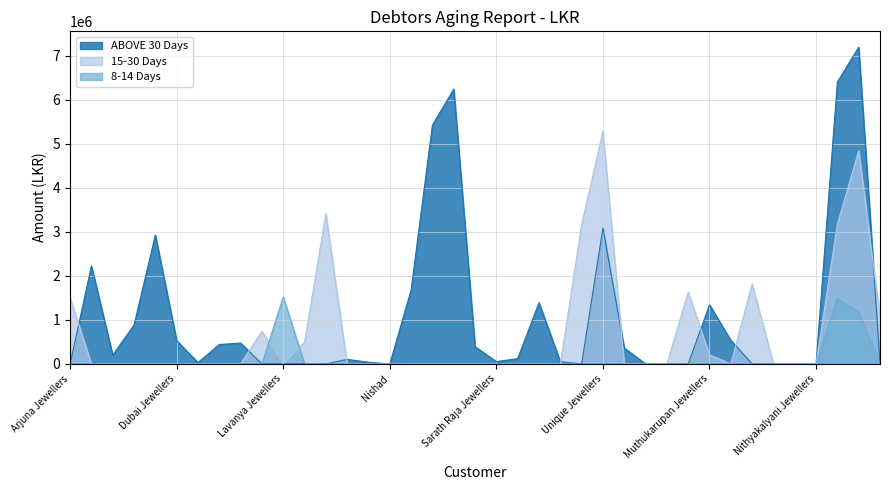

Reading left to right, transcribe all the data shown in this chart.

ABOVE 30 Days: Arjuna Jewellers=0	Ashmar Jewellers=2225148	Ashvini=200000	Ather De Silva=886031	Bama Jewellers=2925579	Dubai Jewellers=528625	Fazly Haji=32500	Jewel Lanka - Trinco=440810	JS Jewellers - Kalutara=474780	Karans Jewellers=0	Lavanya Jewellers=0	Mallika Hemachandra=0	Naga Jewellers=0	Nagalingams=103300	New Lalitha Jewellers=38862	Nishad=0	Praba Jewellers=1681312	Pushpa Negambo=5427982	Raja Jewellers=6243029	Sajahan Haji=390365	Sarath Raja Jewellers=53255	Saravanan=120900	Sarita=1391116	Sri Nadeeka Jewellers=50229	Udaya Jewellers Wellawatta=0	Unique Jewellers=3087323	Usman Jewellers=360900	Yasir Haji=0	Cash Customer=0	Empire Jewellers=0	Muthukarupan Jewellers=1342525	Sathees=535845	Wedding Rings=0	Saranya Jewellers=0	Sasi=0	Nithyakalyani Jewellers=0	AVA 19=6403680	Ajantha Jewellers=7196513	Ravi Jewellers=0
15-30 Days: Arjuna Jewellers=1500000	Ashmar Jewellers=0	Ashvini=0	Ather De Silva=0	Bama Jewellers=0	Dubai Jewellers=0	Fazly Haji=0	Jewel Lanka - Trinco=0	JS Jewellers - Kalutara=0	Karans Jewellers=741300	Lavanya Jewellers=0	Mallika Hemachandra=497400	Naga Jewellers=3413778	Nagalingams=0	New Lalitha Jewellers=0	Nishad=0	Praba Jewellers=0	Pushpa Negambo=0	Raja Jewellers=0	Sajahan Haji=0	Sarath Raja Jewellers=0	Saravanan=0	Sarita=0	Sri Nadeeka Jewellers=0	Udaya Jewellers Wellawatta=3163851	Unique Jewellers=5286957	Usman Jewellers=0	Yasir Haji=0	Cash Customer=0	Empire Jewellers=1633803	Muthukarupan Jewellers=202415	Sathees=0	Wedding Rings=1819205	Saranya Jewellers=0	Sasi=0	Nithyakalyani Jewellers=0	AVA 19=3178250	Ajantha Jewellers=4839868	Ravi Jewellers=1100332
8-14 Days: Arjuna Jewellers=0	Ashmar Jewellers=0	Ashvini=0	Ather De Silva=0	Bama Jewellers=0	Dubai Jewellers=0	Fazly Haji=0	Jewel Lanka - Trinco=0	JS Jewellers - Kalutara=0	Karans Jewellers=0	Lavanya Jewellers=1523152	Mallika Hemachandra=0	Naga Jewellers=0	Nagalingams=0	New Lalitha Jewellers=0	Nishad=0	Praba Jewellers=0	Pushpa Negambo=0	Raja Jewellers=0	Sajahan Haji=0	Sarath Raja Jewellers=0	Saravanan=0	Sarita=0	Sri Nadeeka Jewellers=0	Udaya Jewellers Wellawatta=0	Unique Jewellers=0	Usman Jewellers=0	Yasir Haji=0	Cash Customer=0	Empire Jewellers=0	Muthukarupan Jewellers=0	Sathees=0	Wedding Rings=0	Saranya Jewellers=0	Sasi=0	Nithyakalyani Jewellers=170	AVA 19=1485150	Ajantha Jewellers=1176780	Ravi Jewellers=0